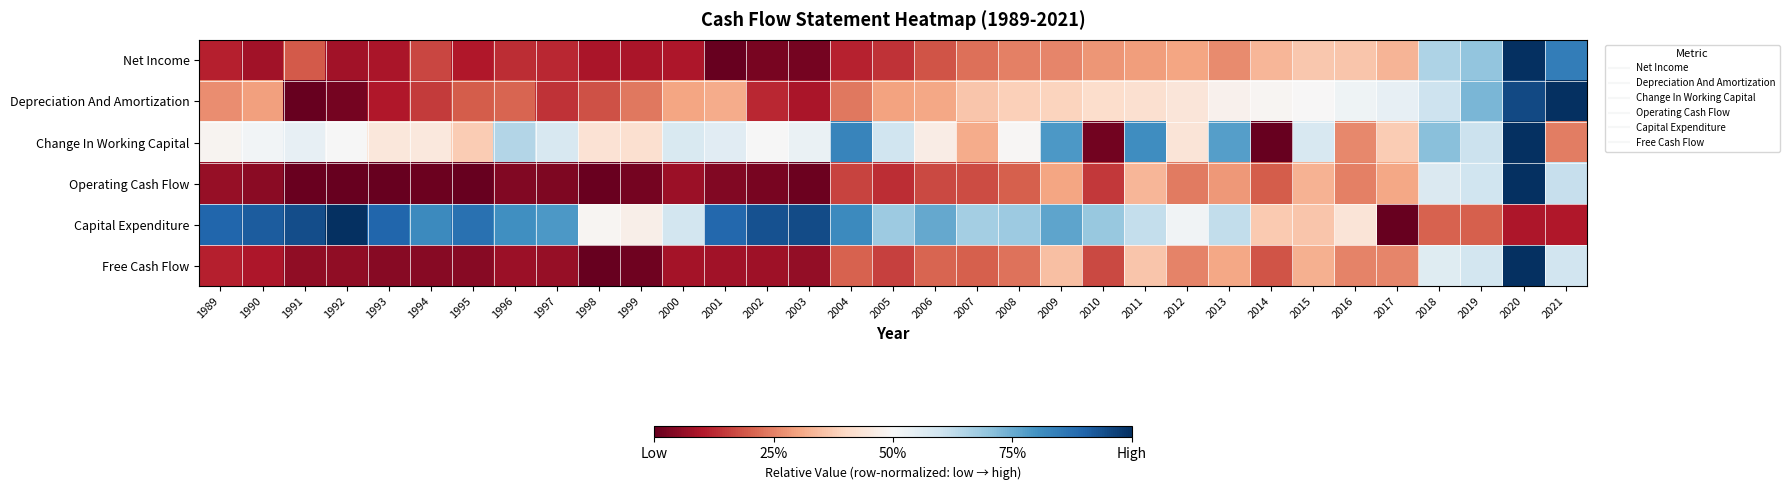

What is the total value across all series at 2016?

2.1